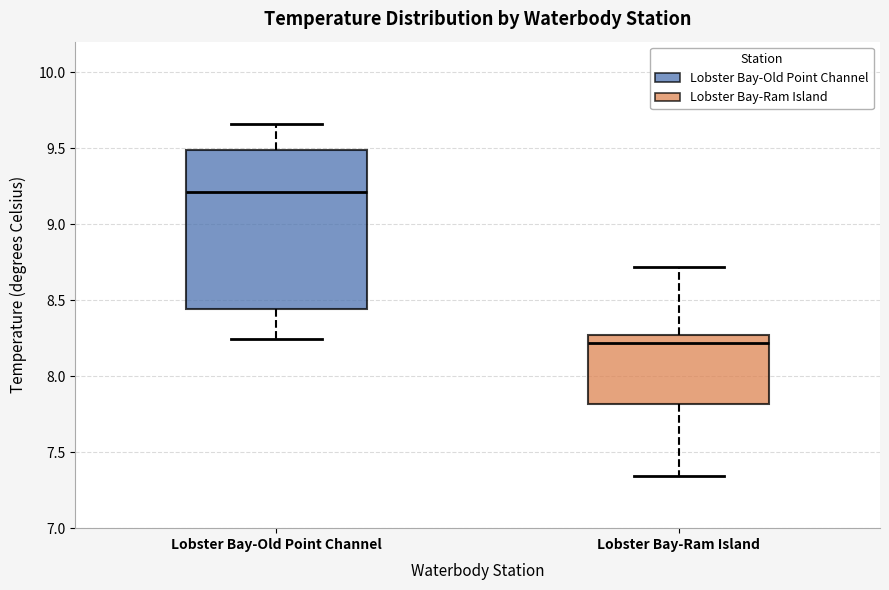

Where does the upper whisker of the box for Lobster Bay-Old Point Channel end on the y-axis? The values are not printed on the chart, so give them approximately, as read against the axis.

9.65